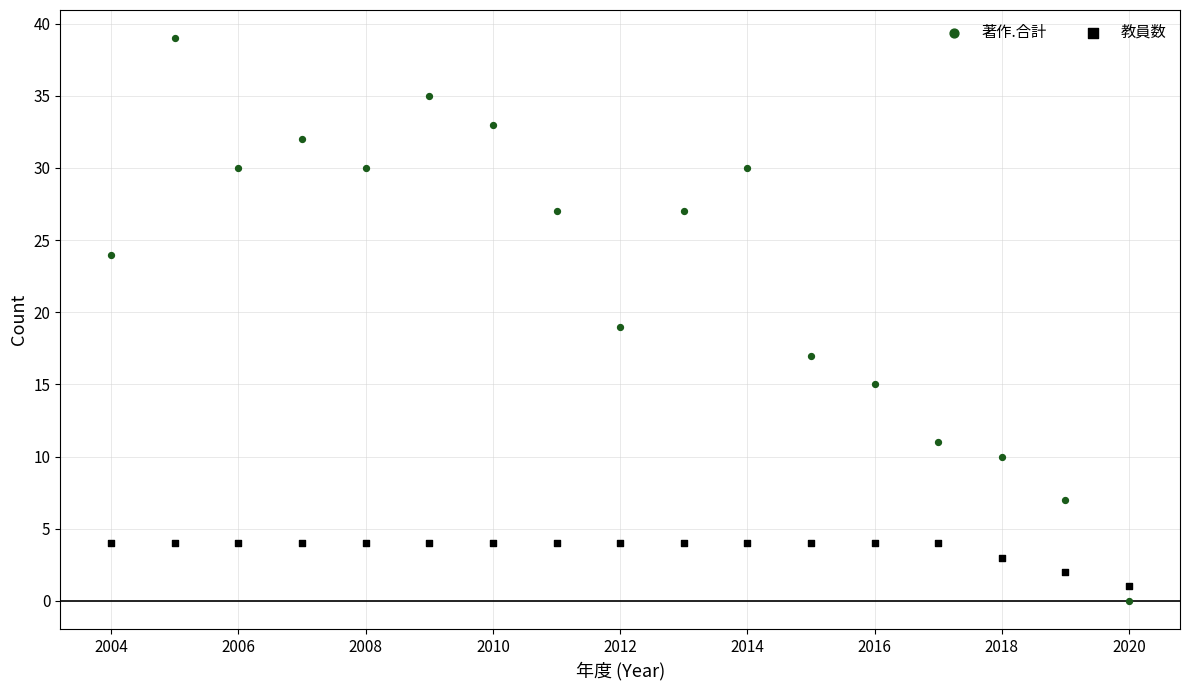

Across all data points, what is the range of X values (max minus min)?

16